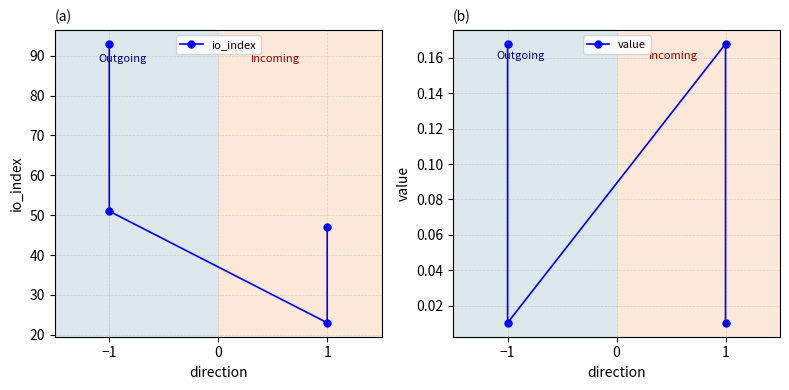

How many lines are shown in the chart?

2